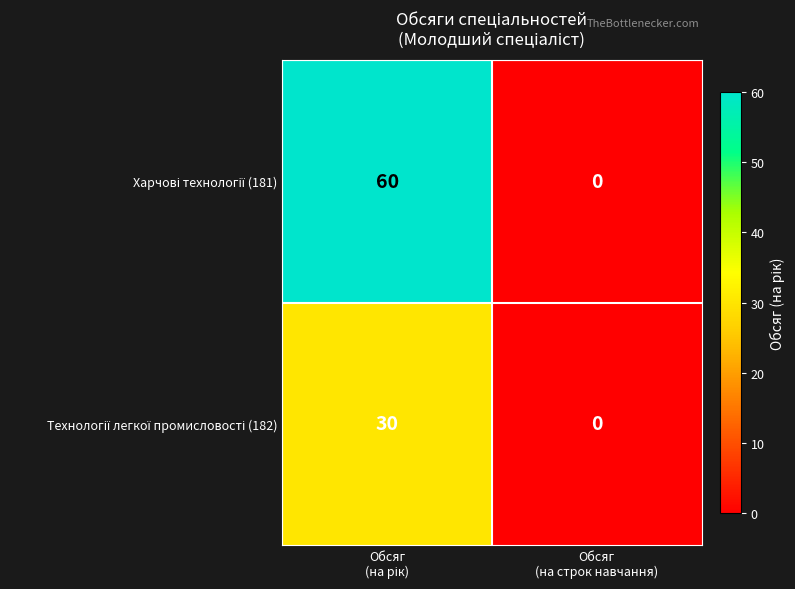

What is the greatest value displayed?

60